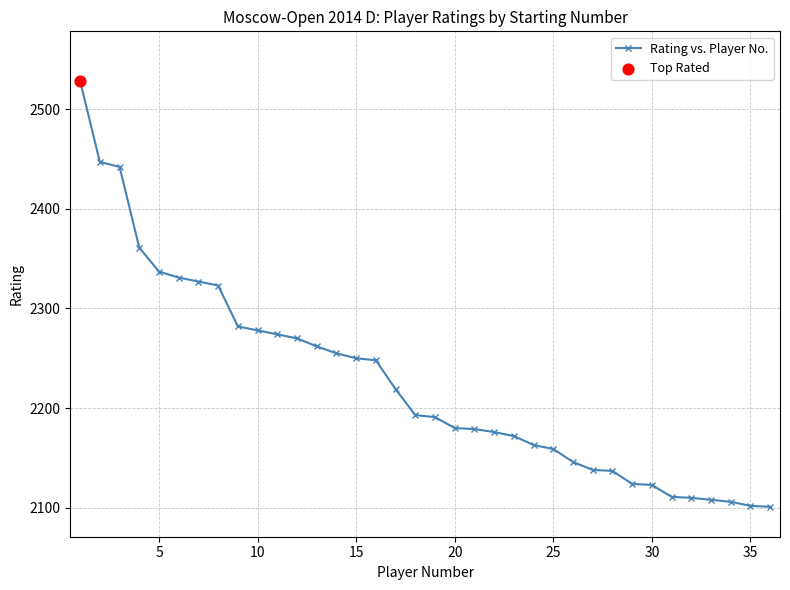

What is the sum of all values?

80153